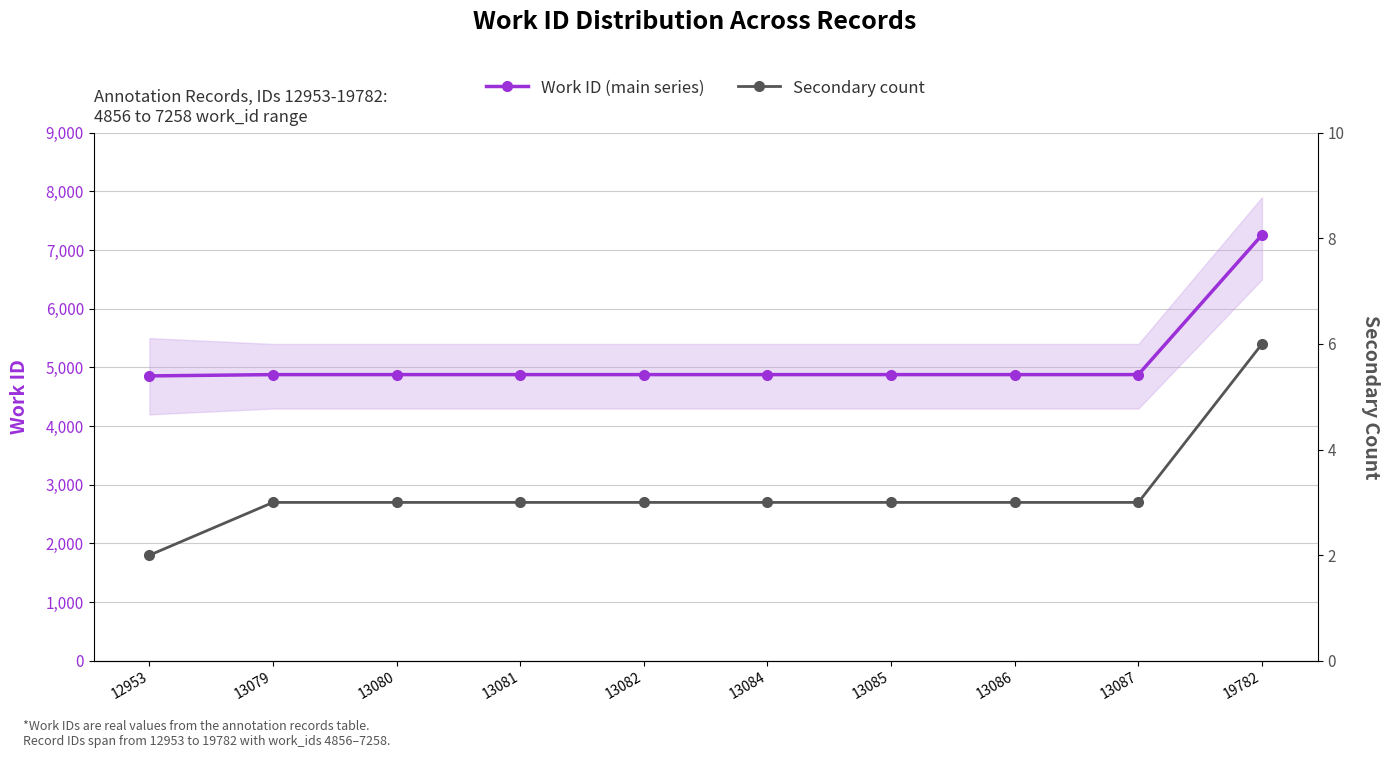

Reading left to right, what are all the values shown in this chart?

Work ID (main series): 12953=4856	13079=4878	13080=4878	13081=4878	13082=4878	13084=4878	13085=4878	13086=4878	13087=4878	19782=7258
Secondary count: 12953=2	13079=3	13080=3	13081=3	13082=3	13084=3	13085=3	13086=3	13087=3	19782=6